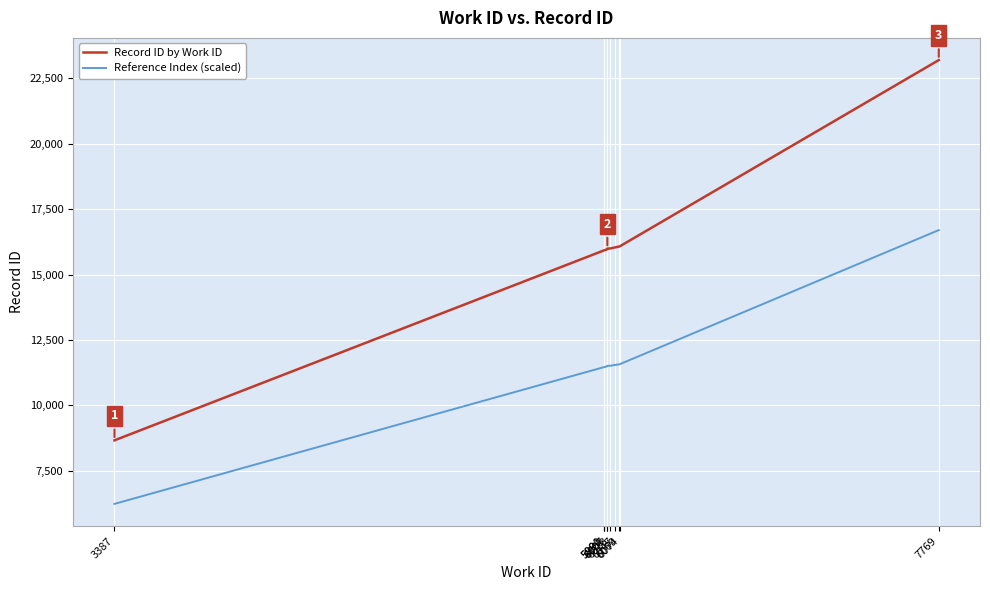

What is the approximate value of Record ID by Work ID at 6047?

16036.0